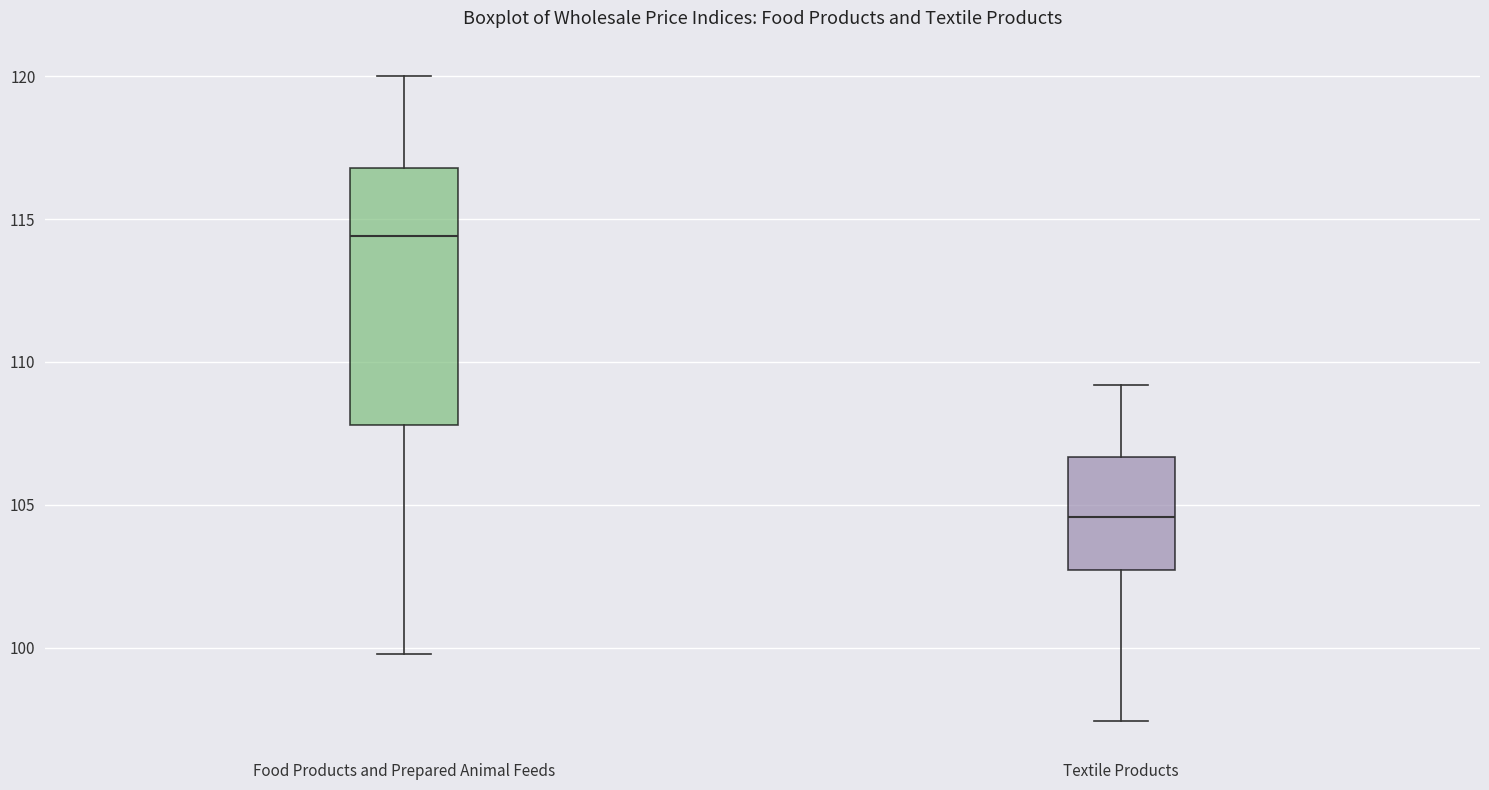

Where is the upper edge of the box for Food Products and Prepared Animal Feeds on the y-axis? The values are not printed on the chart, so give them approximately, as read against the axis.

117.0